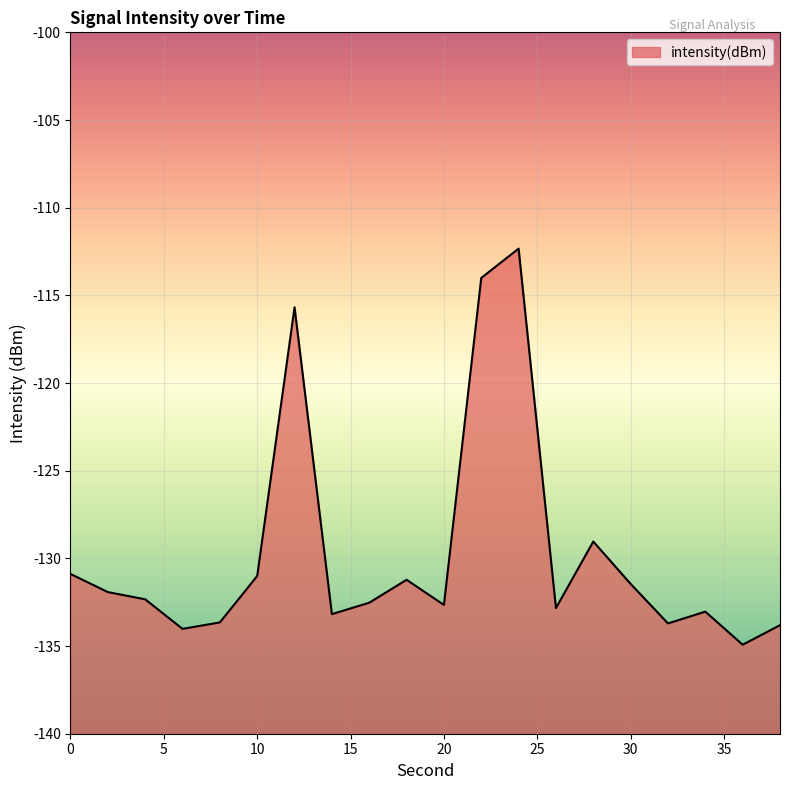

What is the difference between the maximum and second lowest values?

21.7